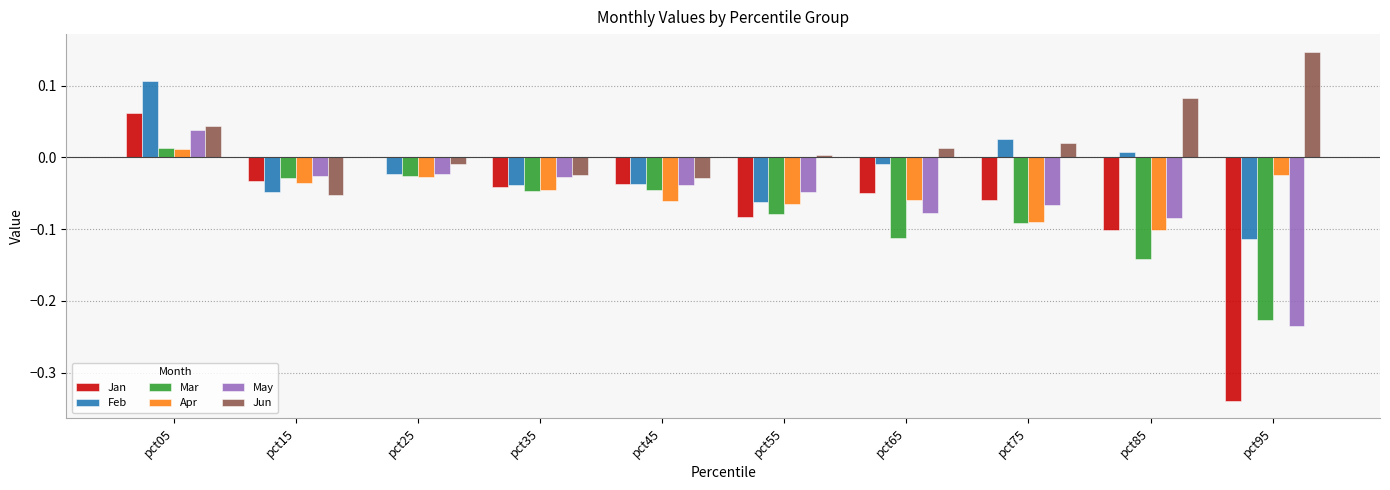

Which series changed the most between pct25 and pct65?

Mar